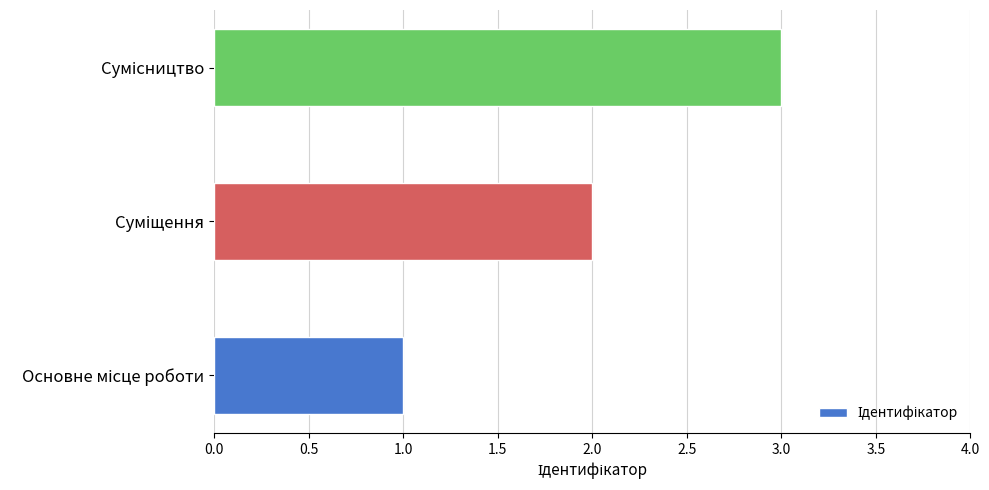

What is the maximum value shown in the chart?

3